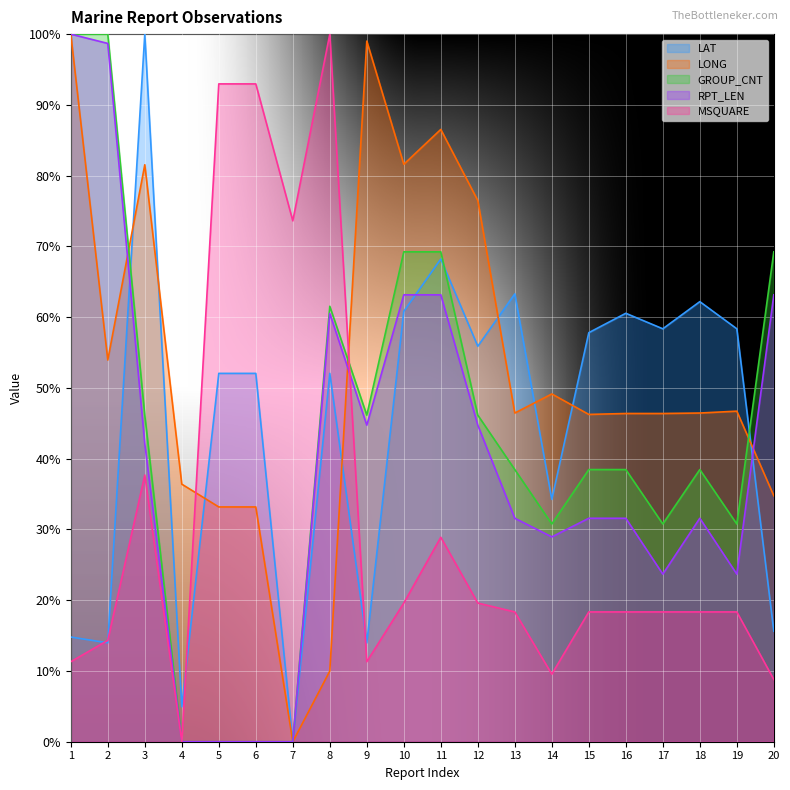

Which series has the largest range (max minus min)?

LONG